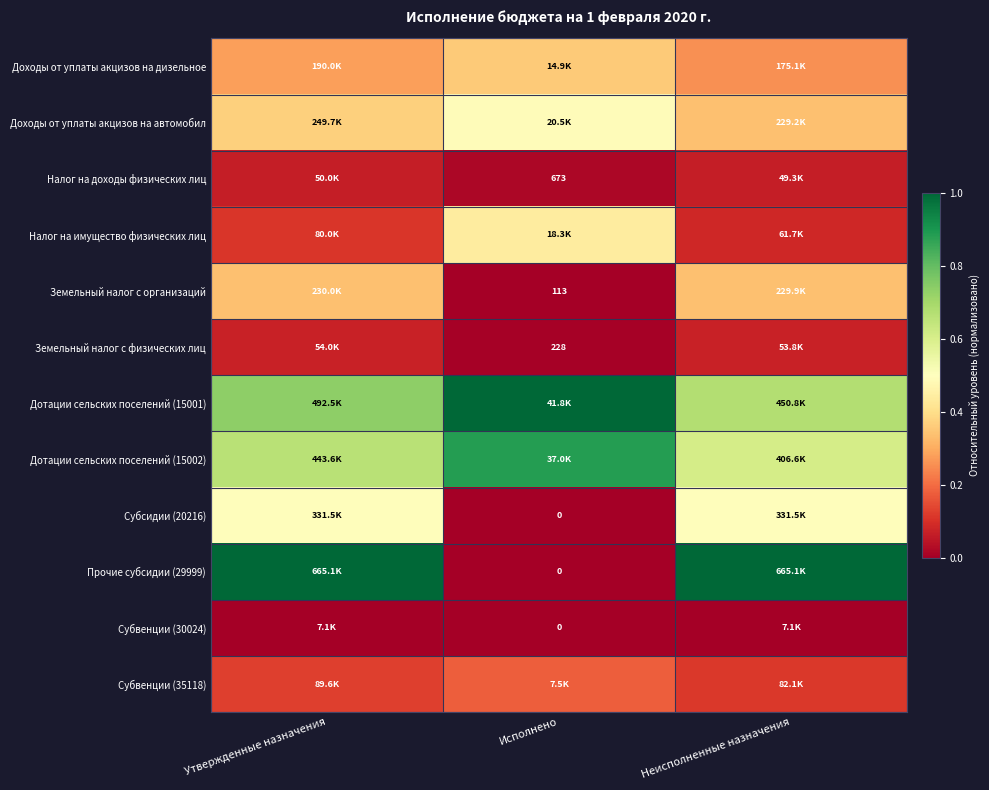

Which label corresponds to the smallest value in the chart?

Исполнено